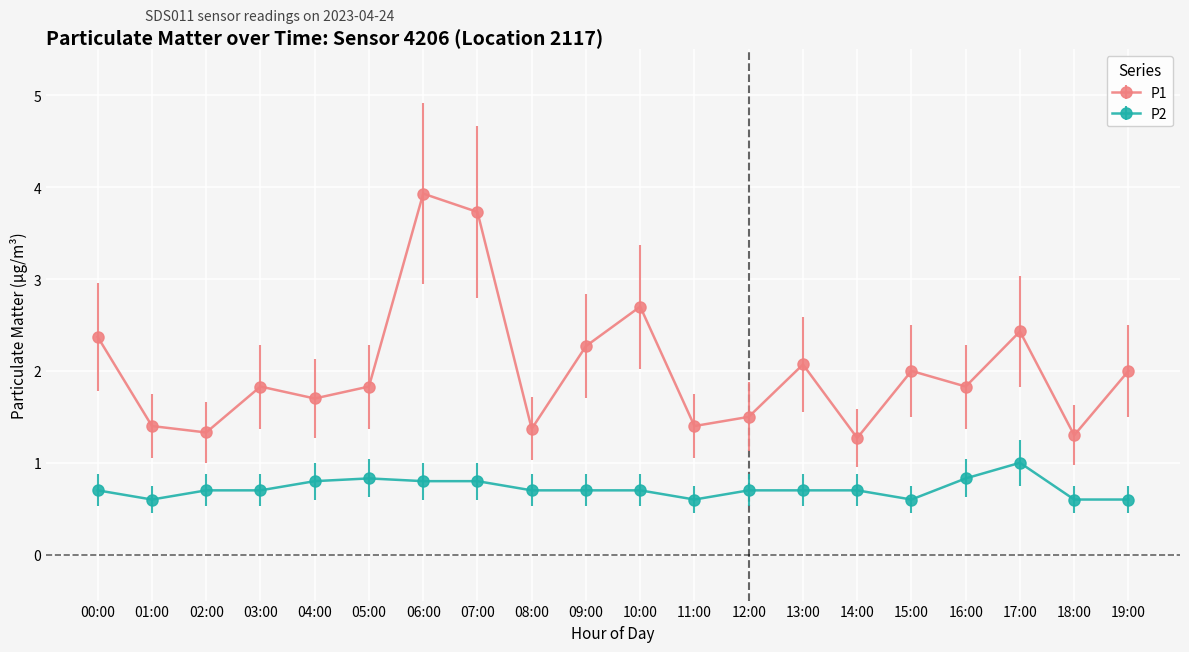

What is the spread (max minus min) of values at 15:00?

1.4